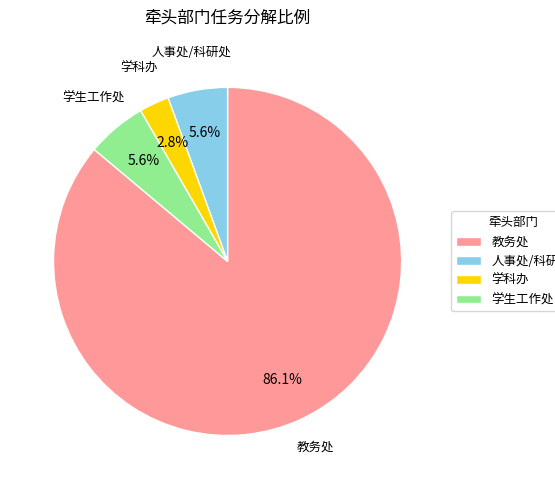

Is there any slice that represents more than half of the pie?

Yes